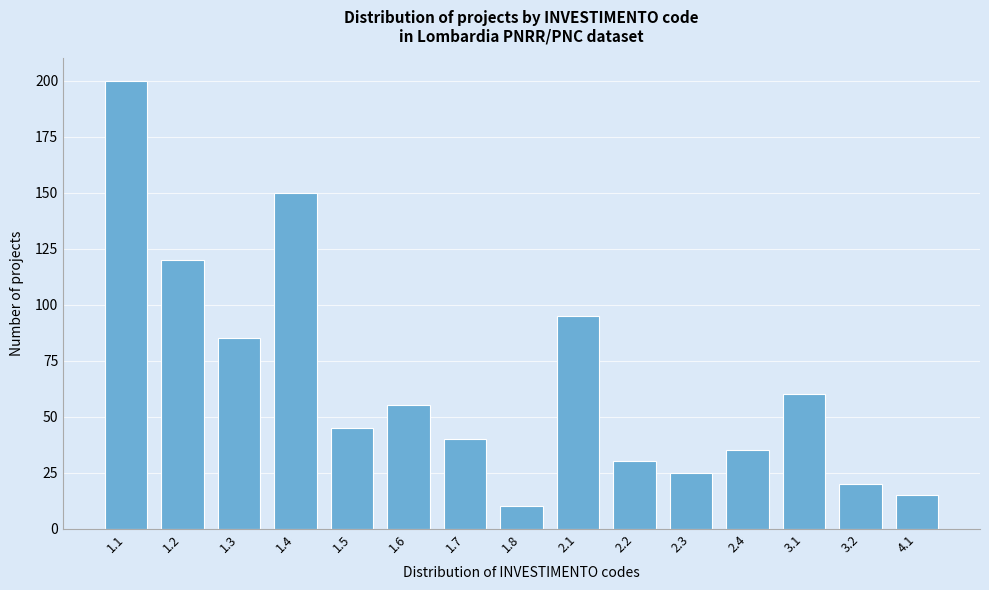

Reading left to right, list all the values displayed in this chart.

1.1=200	1.2=120	1.3=85	1.4=150	1.5=45	1.6=55	1.7=40	1.8=10	2.1=95	2.2=30	2.3=25	2.4=35	3.1=60	3.2=20	4.1=15